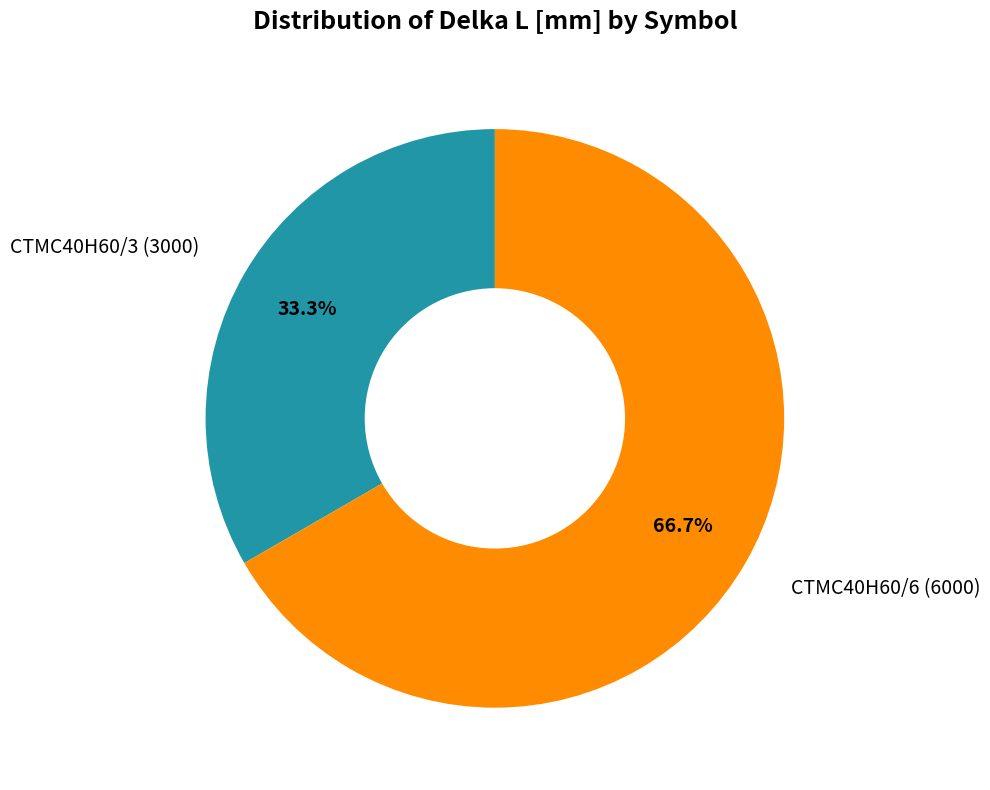

Approximately how many times larger is the value at CTMC40H60/6 compared to CTMC40H60/3?

2.0